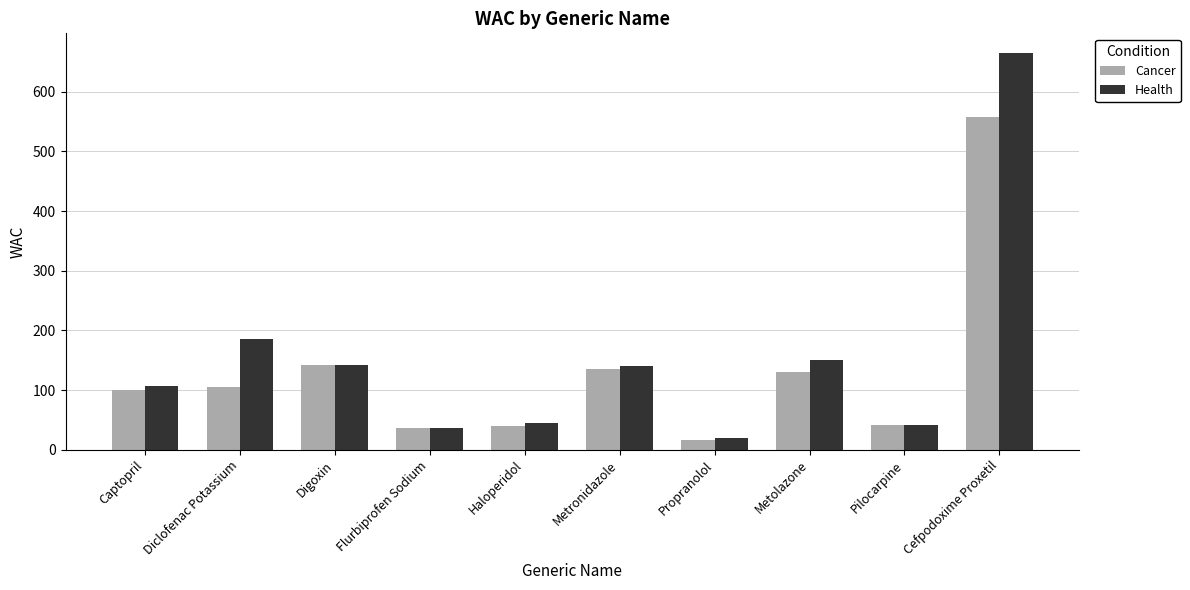

List the series in order of their peak value, lowest first.

Cancer, Health